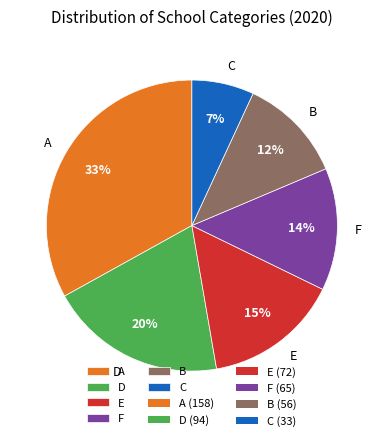

What is the ratio of the value at D to the value at B?

1.7